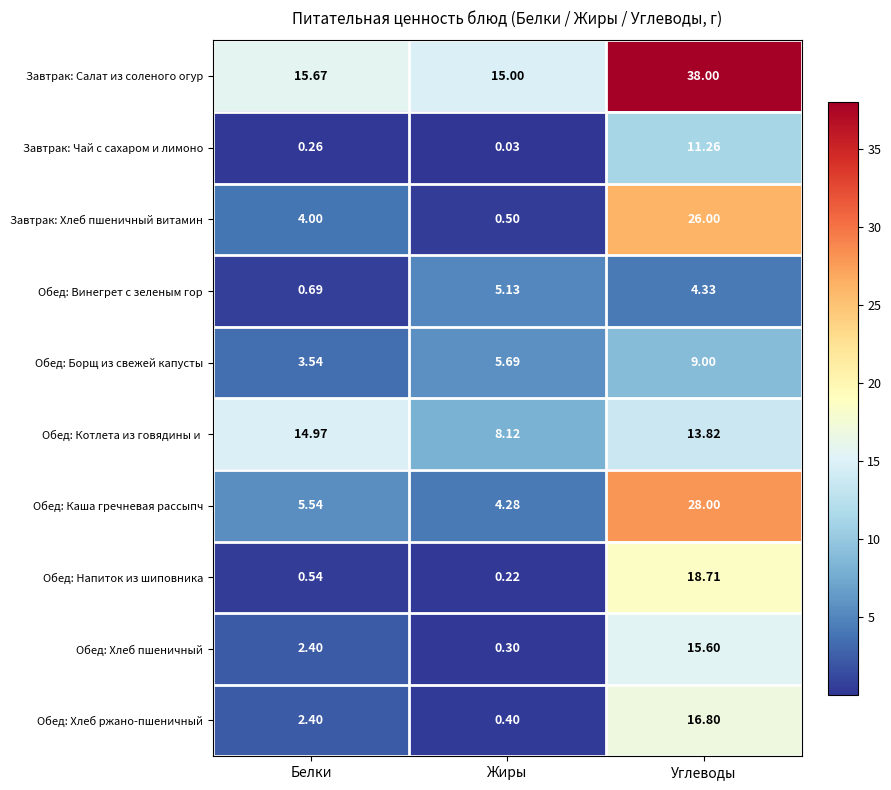

Which series has the largest total across all categories?

Завтрак: Салат из соленого огур